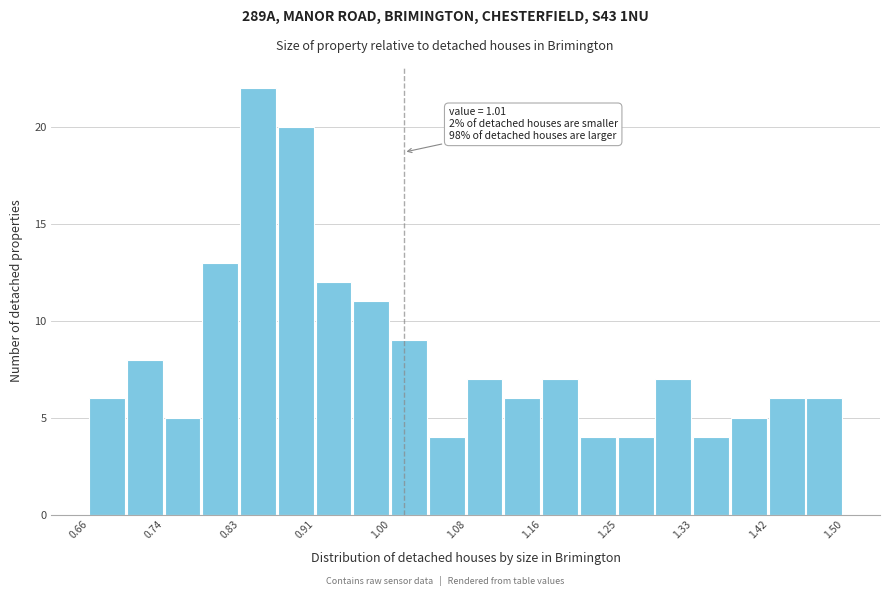

Which range on the x-axis has the tallest bar?

0.828 to 0.870